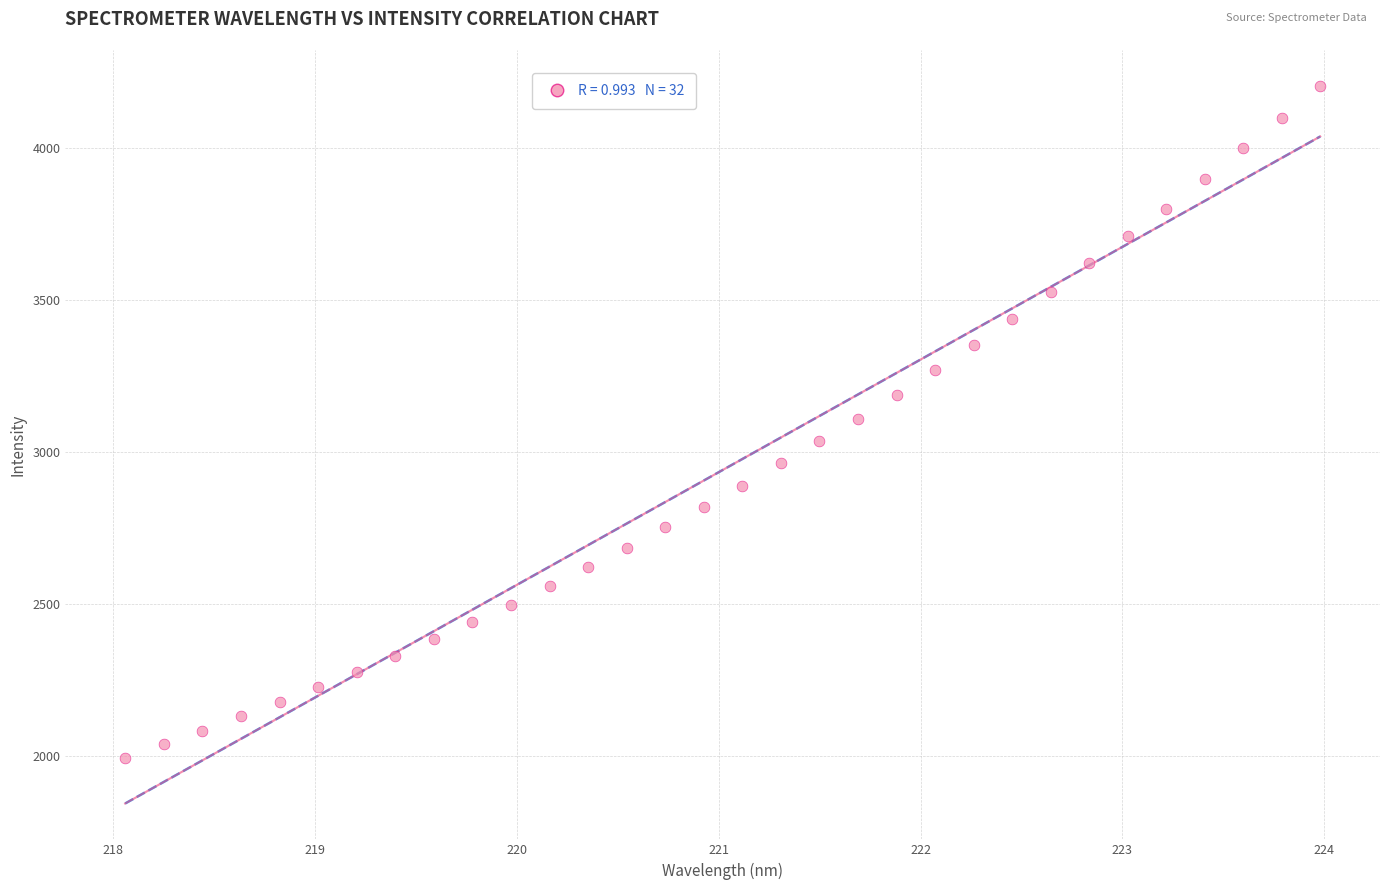

What is the range of Y values (max minus min)?

2208.3